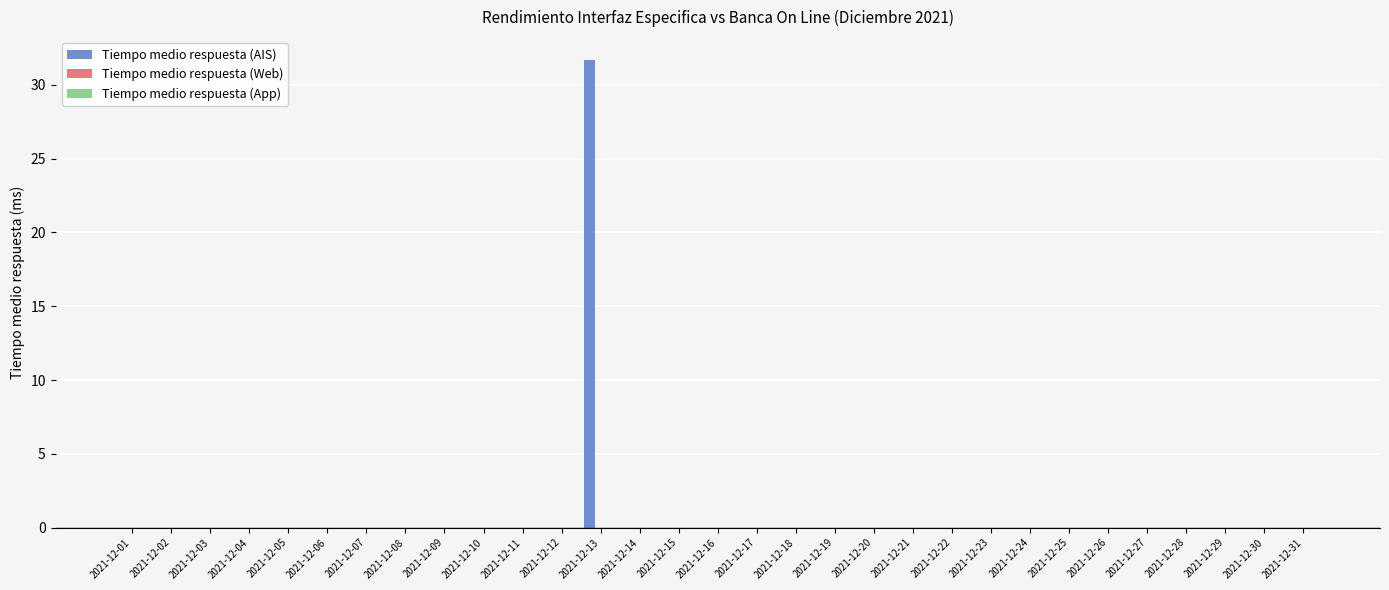

What is the sum of all values?

31.7